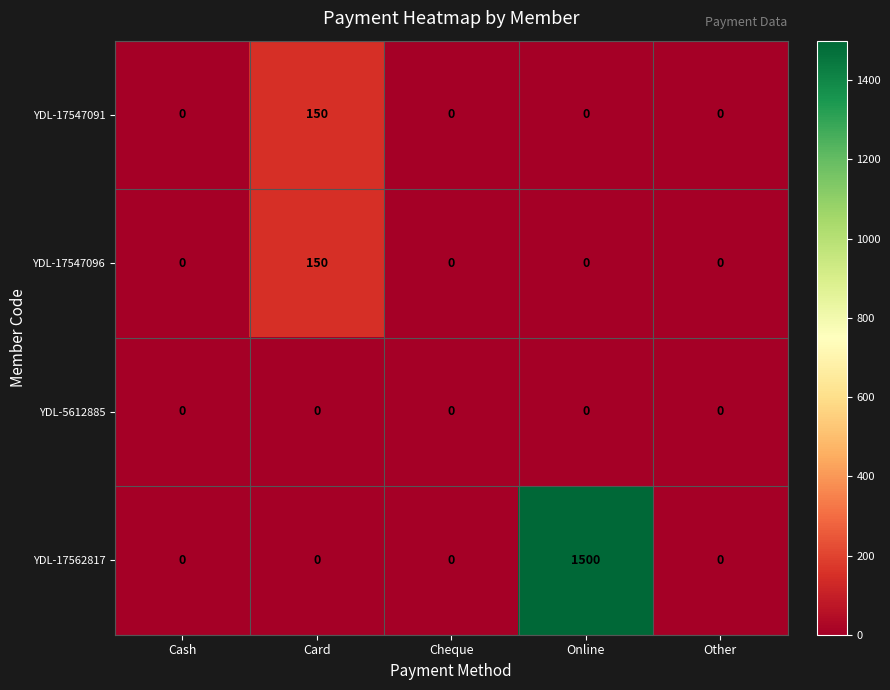

What is the greatest value displayed?

1500